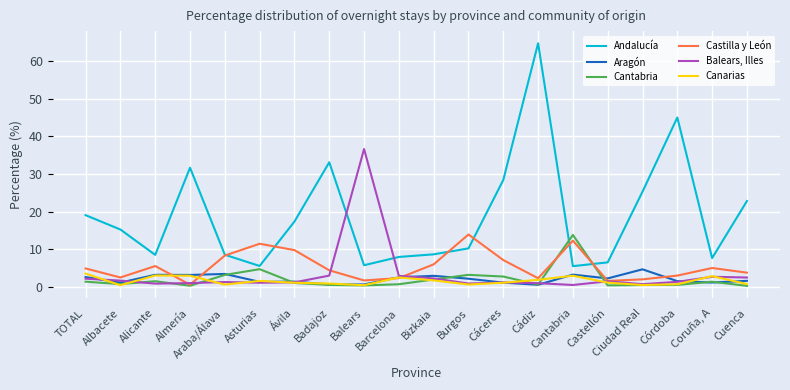

Between Cáceres and Castellón, which series saw the biggest shift?

Andalucía